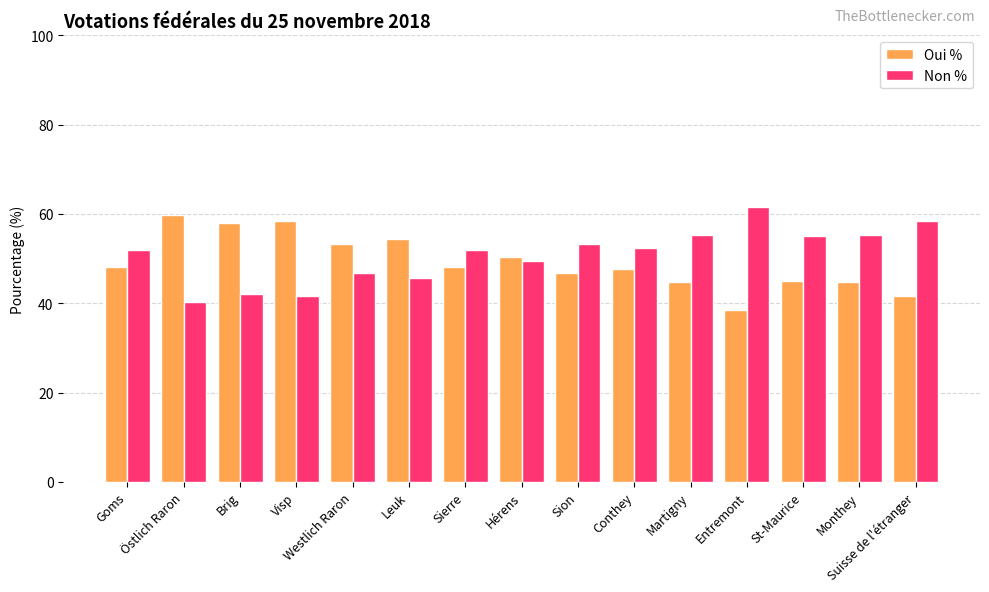

What are all the series names shown in the legend?

Oui %, Non %